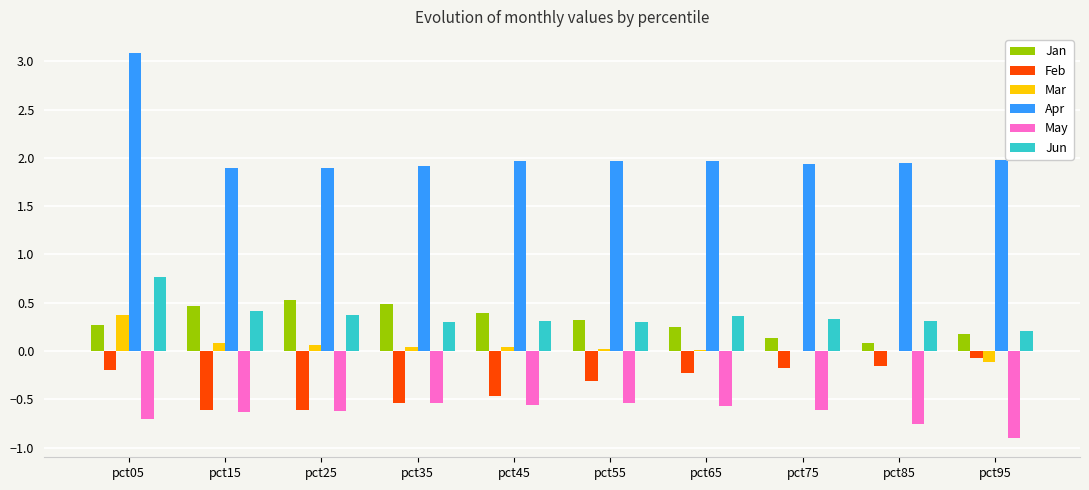

Count the number of data series in this chart.

6